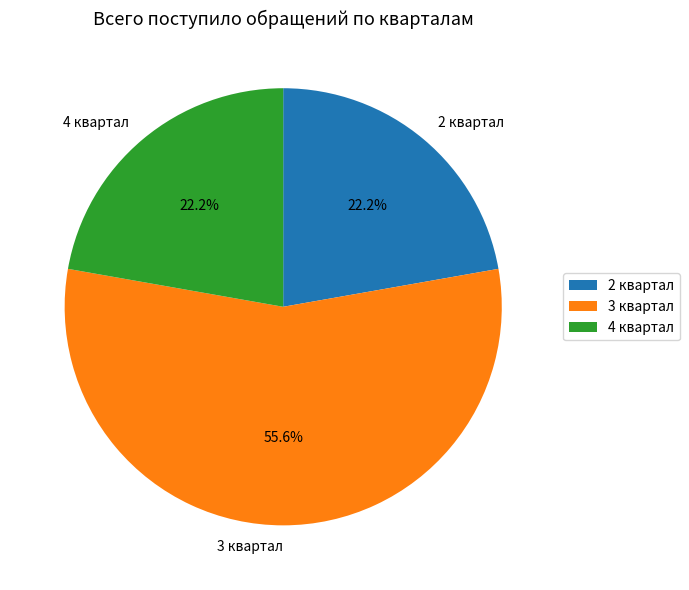

To the nearest percent, what is the average slice percentage?

33%